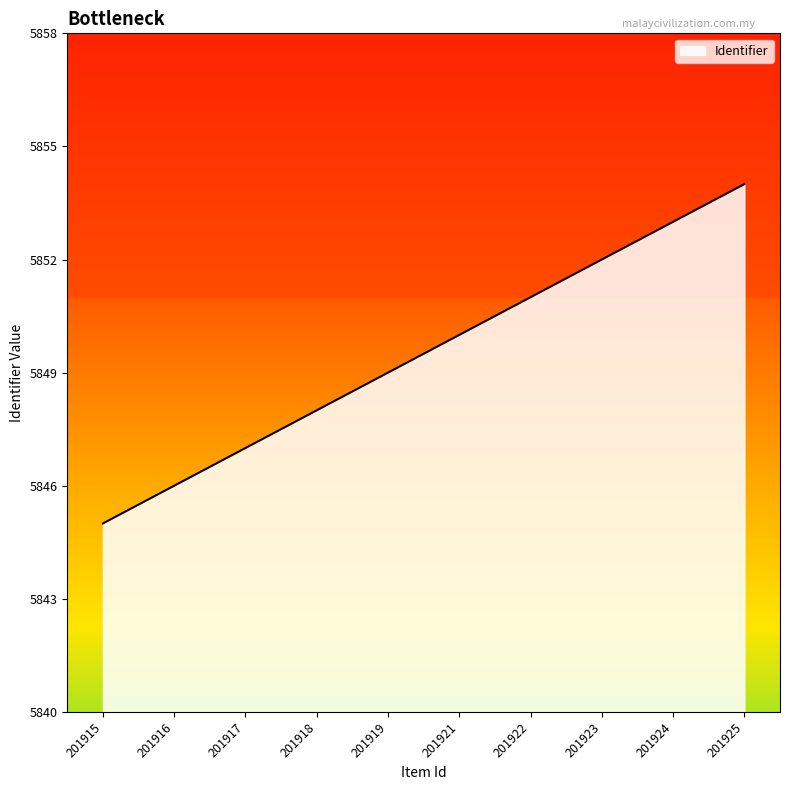

True or false: the data shows 5847 at 201917.

True